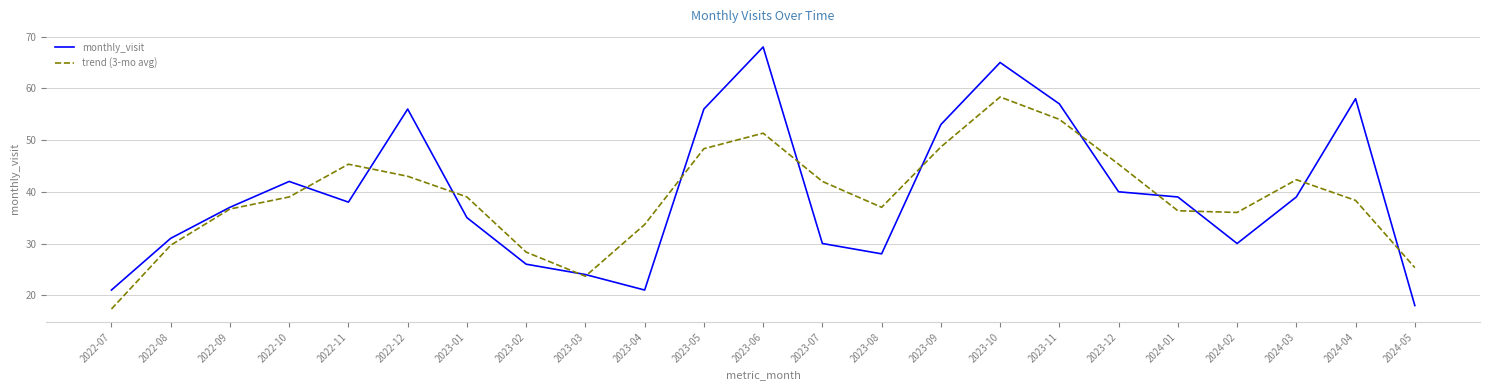

Which series has the largest range (max minus min)?

monthly_visit